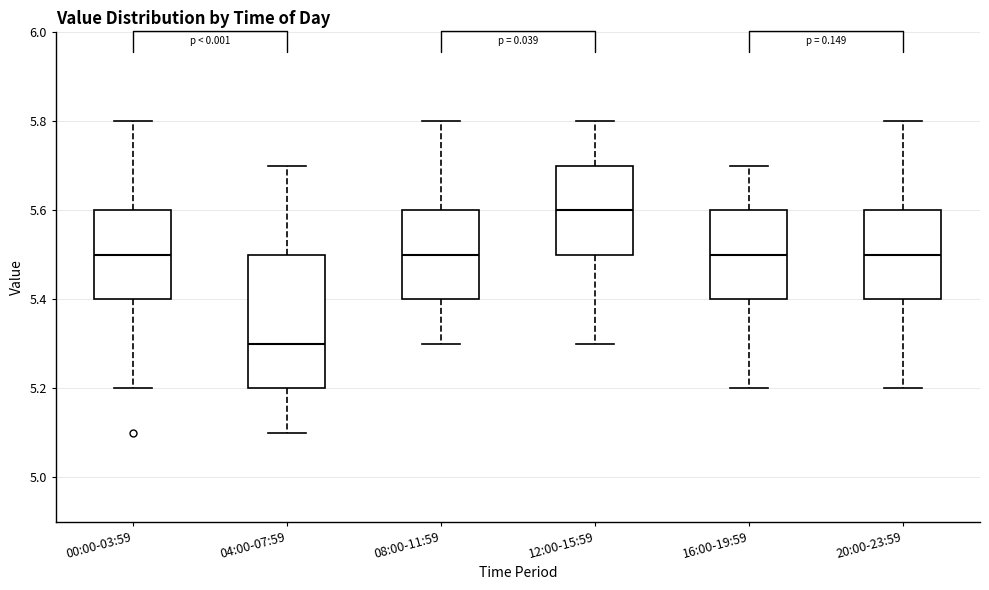

Which box has the lowest median line?

04:00-07:59